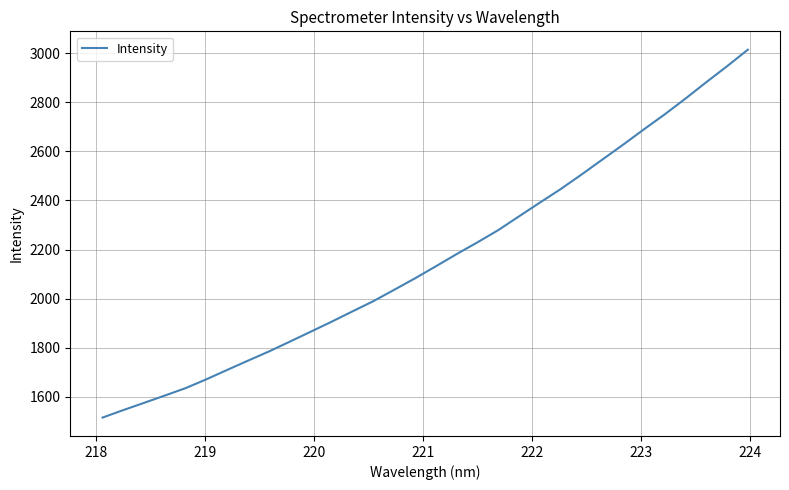

What is the greatest value displayed?

3013.5